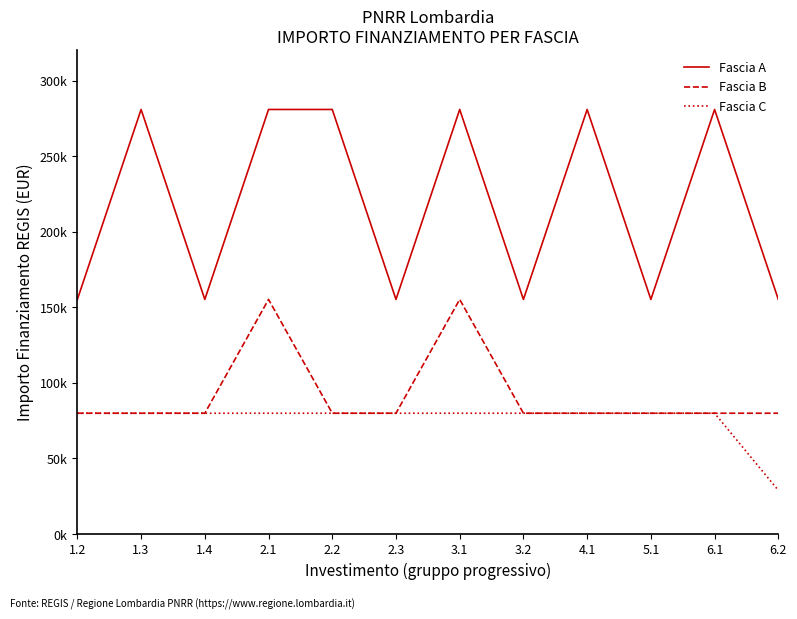

What are all the series names shown in the legend?

Fascia A, Fascia B, Fascia C